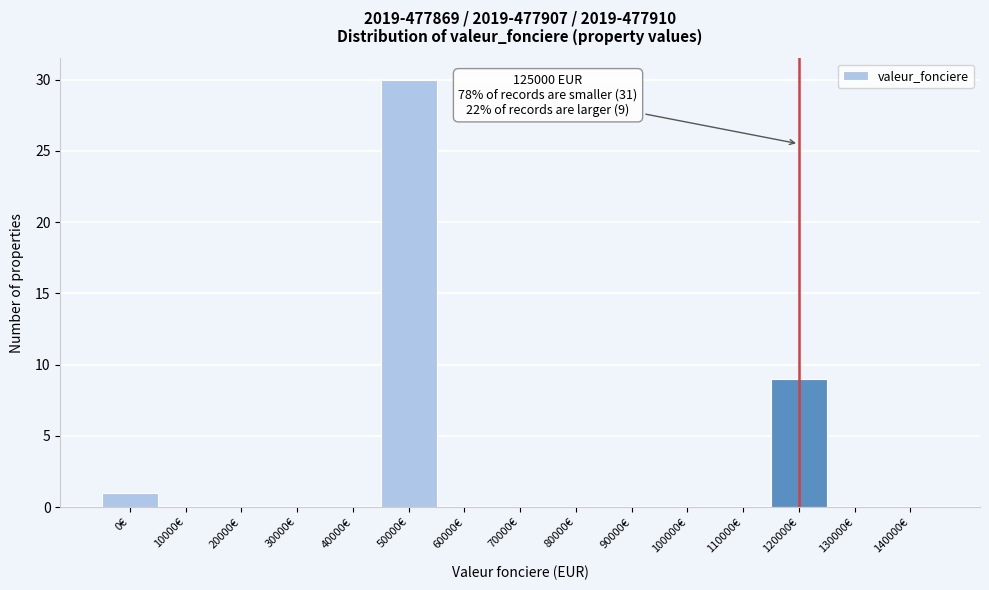

Reading right to left, transcribe all the data shown in this chart.

140000€=0	130000€=0	120000€=9	110000€=0	100000€=0	90000€=0	80000€=0	70000€=0	60000€=0	50000€=30	40000€=0	30000€=0	20000€=0	10000€=0	0€=1